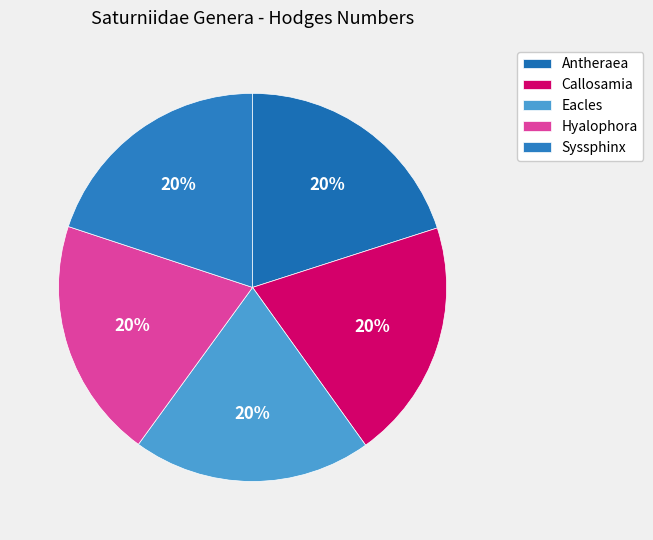

Count the number of slices in the pie.

5